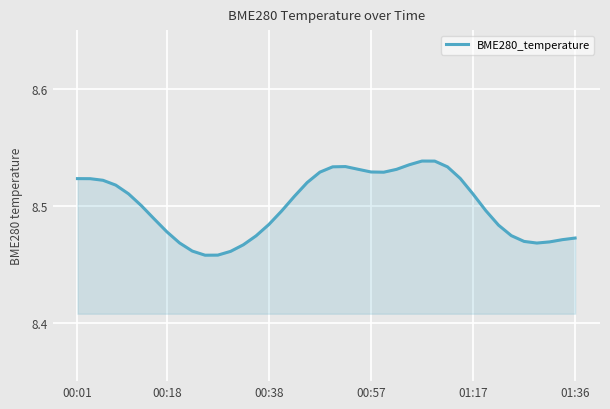

List the labels in order of value, largest first.

27, 28, 26, 21, 20, 29, 22, 25, 23, 19, 24, 30, 00:01, 00:18, 00:38, 18, 00:57, 01:17, 31, 17, 01:36, 32, 16, 6, 15, 33, 7, 34, 14, 39, 38, 35, 37, 8, 36, 13, 9, 12, 11, 10